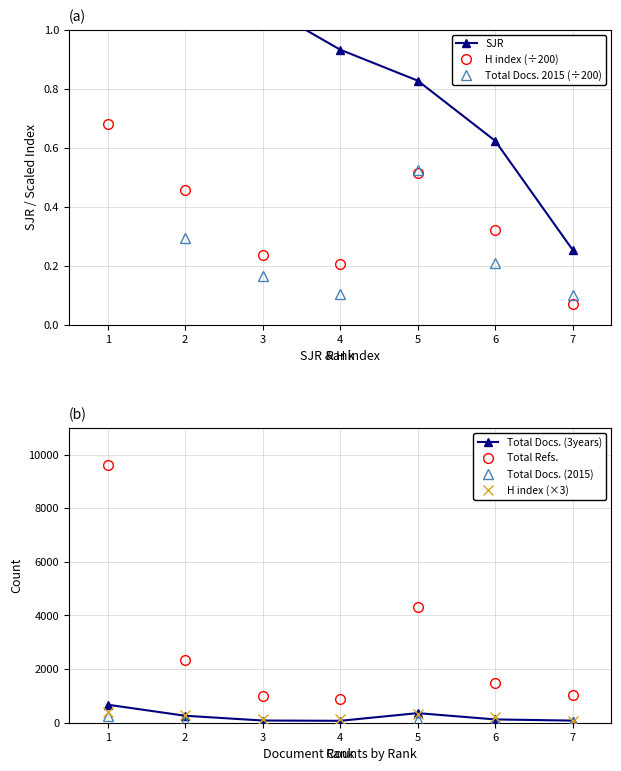

True or false: Total Docs. (3years) and SJR cross at least once.

False